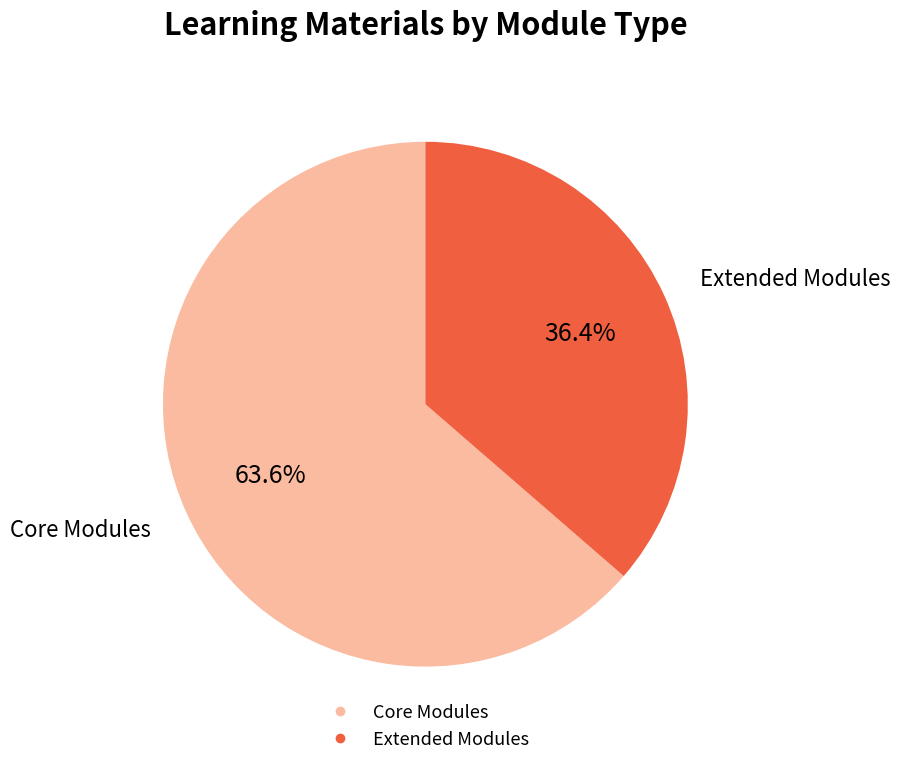

Is there a majority slice in this chart?

Yes